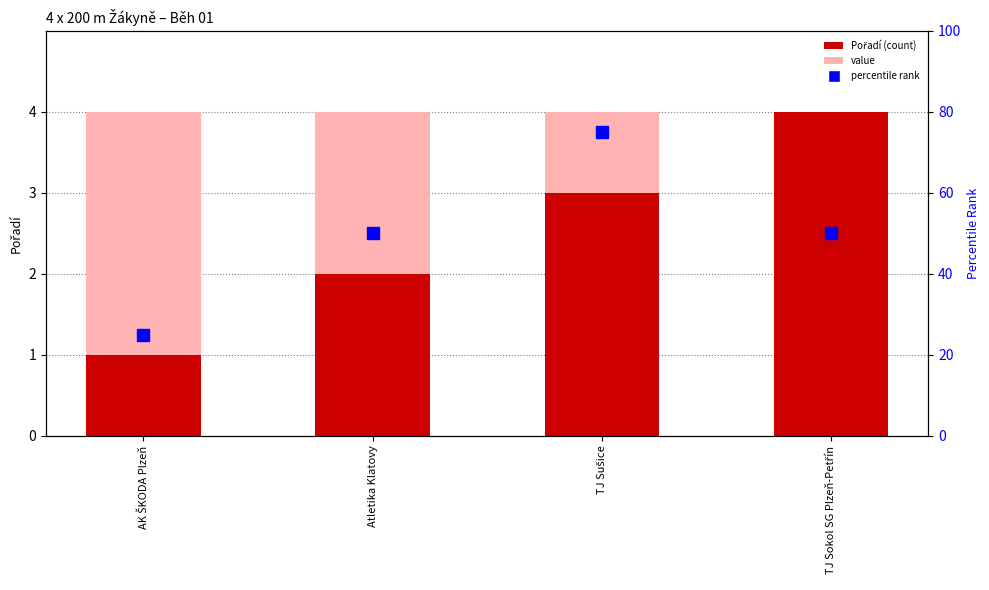

Count the Pořadí values in the range 2 to 4.

3